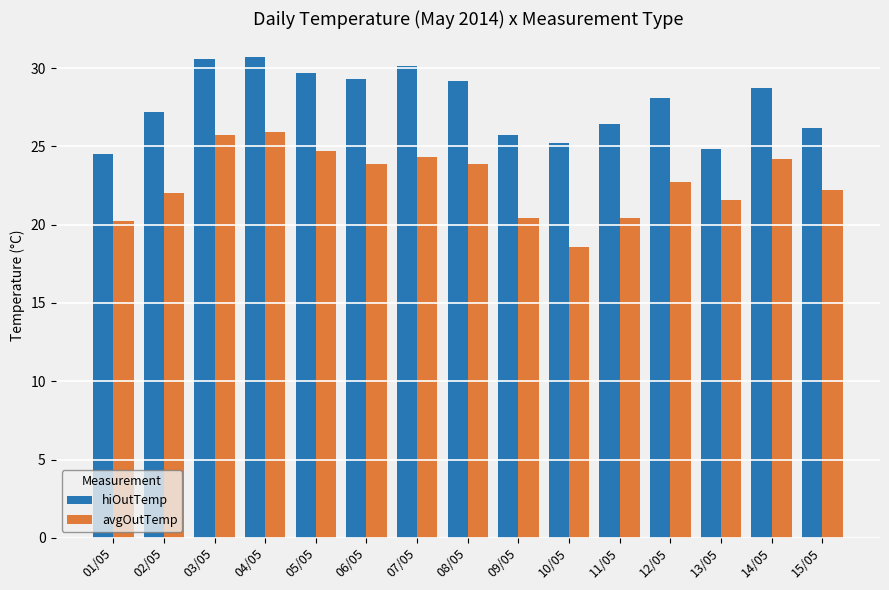

How many values in the hiOutTemp series exceed 28?

8